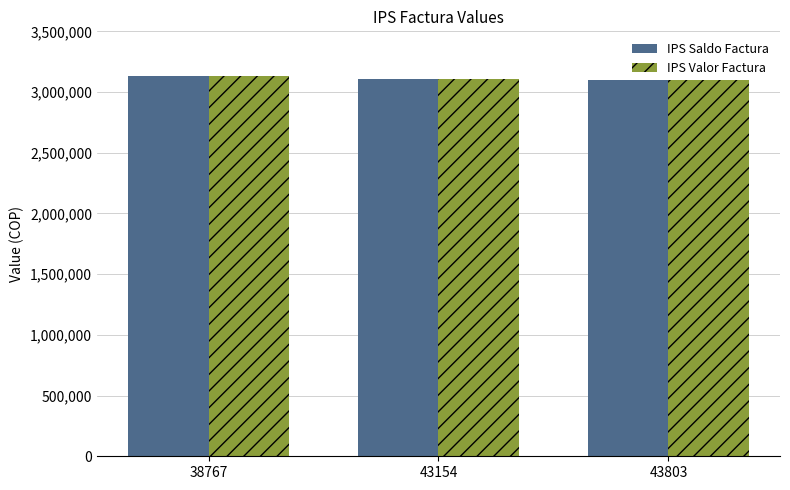

What is the difference between the maximum and minimum values in the IPS Saldo Factura series?

33216